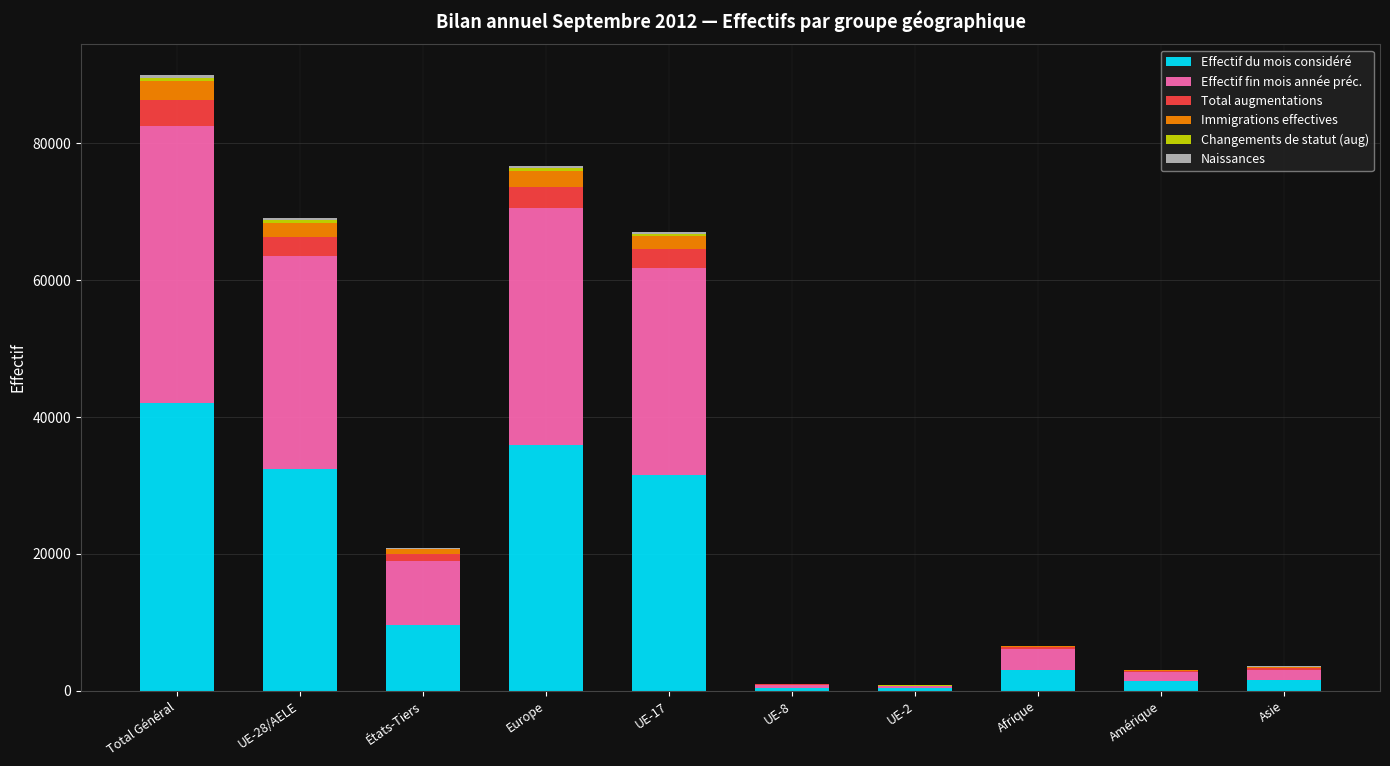

How many distinct data groups are displayed?

6